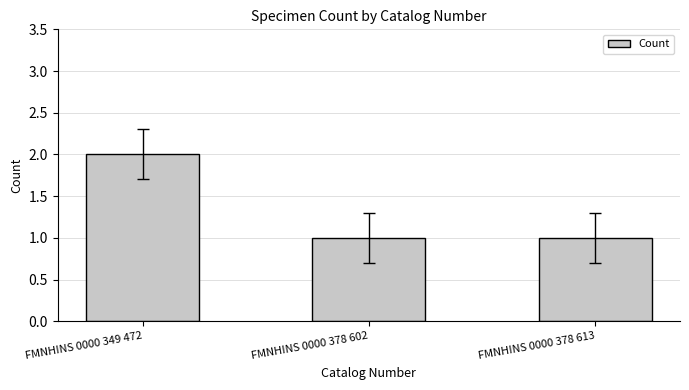

What value does the data have at FMNHINS 0000 378 602?

1